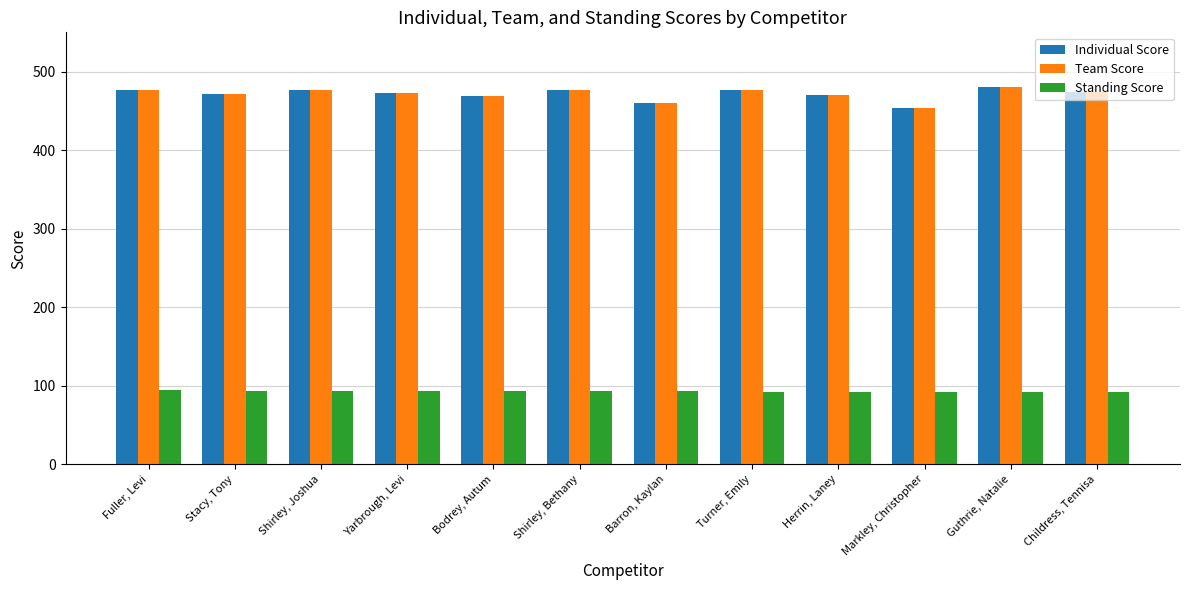

What is the minimum value for Standing Score?

92